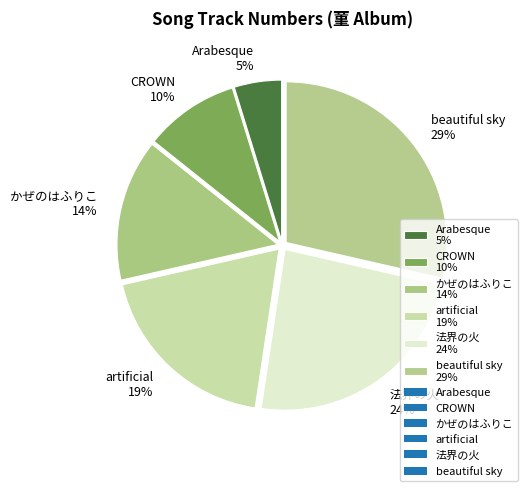

What percentage is the artificial slice, to the nearest percent?

19%